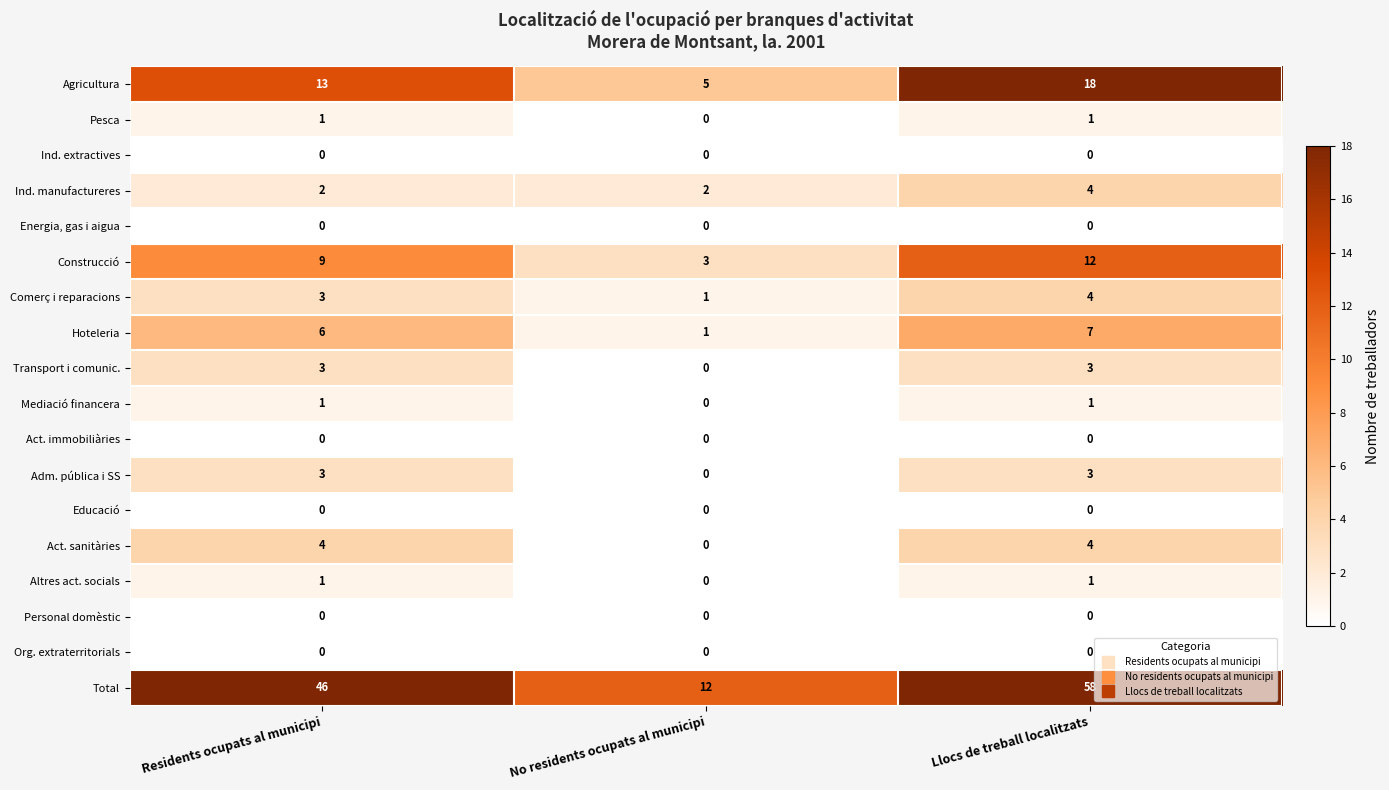

What is the greatest value displayed?

58